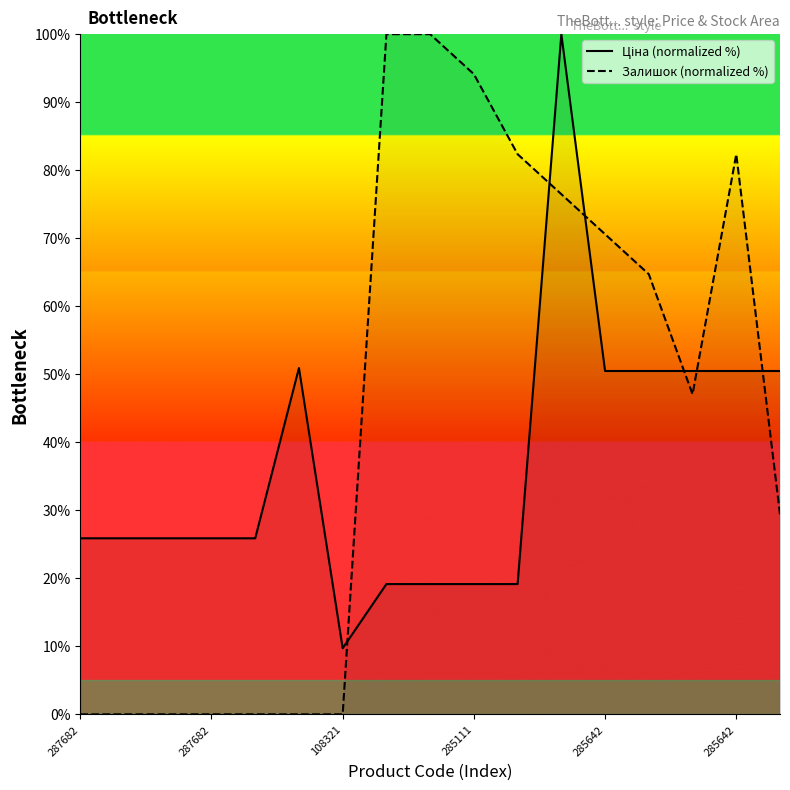

Rank the series by their maximum value, from lowest to highest.

Ціна (normalized %), Залишок (normalized %)